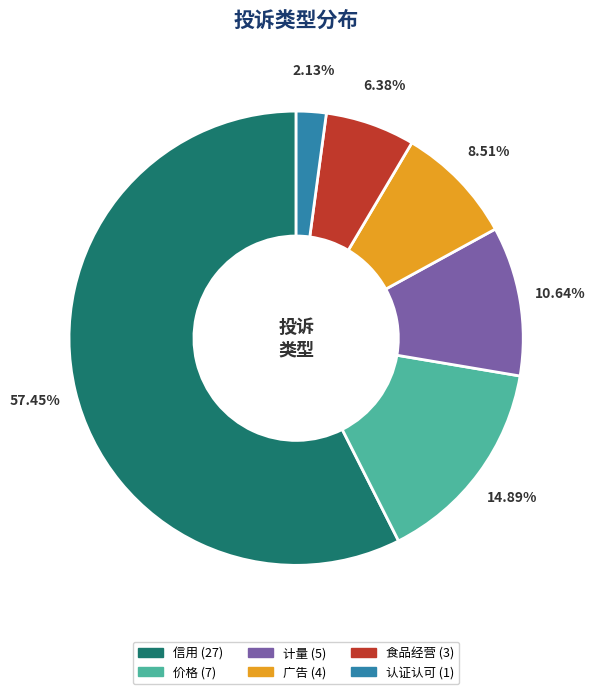

Which slice is the largest?

信用